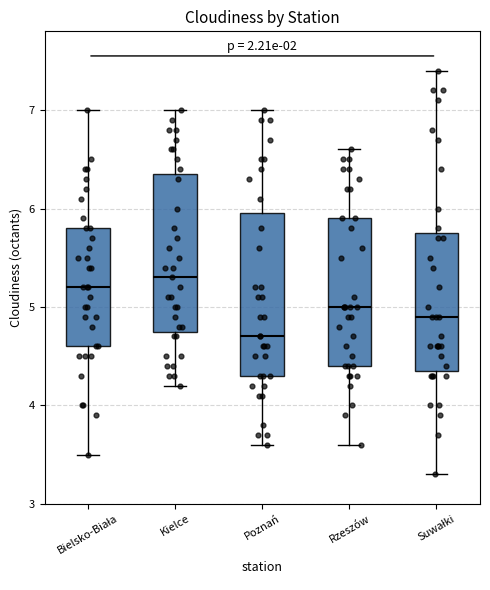

Reading left to right, transcribe this box plot: for each box, give where its median line is, the range the box spans, and where its two whiskers end, as read against the y-axis. The values are not printed on the chart, so give them approximately, as read against the axis.

Bielsko-Biała: median 5.2, box 4.6 to 5.8, whiskers 3.5 to 7.0
Kielce: median 5.3, box 4.8 to 6.4, whiskers 4.2 to 7.0
Poznań: median 4.7, box 4.3 to 6.0, whiskers 3.6 to 7.0
Rzeszów: median 5.0, box 4.4 to 5.9, whiskers 3.6 to 6.6
Suwałki: median 4.9, box 4.4 to 5.8, whiskers 3.3 to 7.4